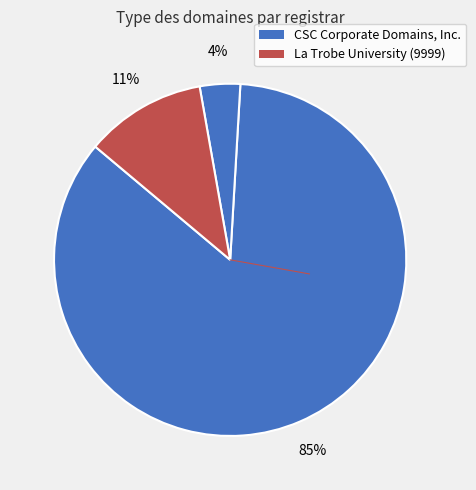

How many segments does this pie chart have?

3